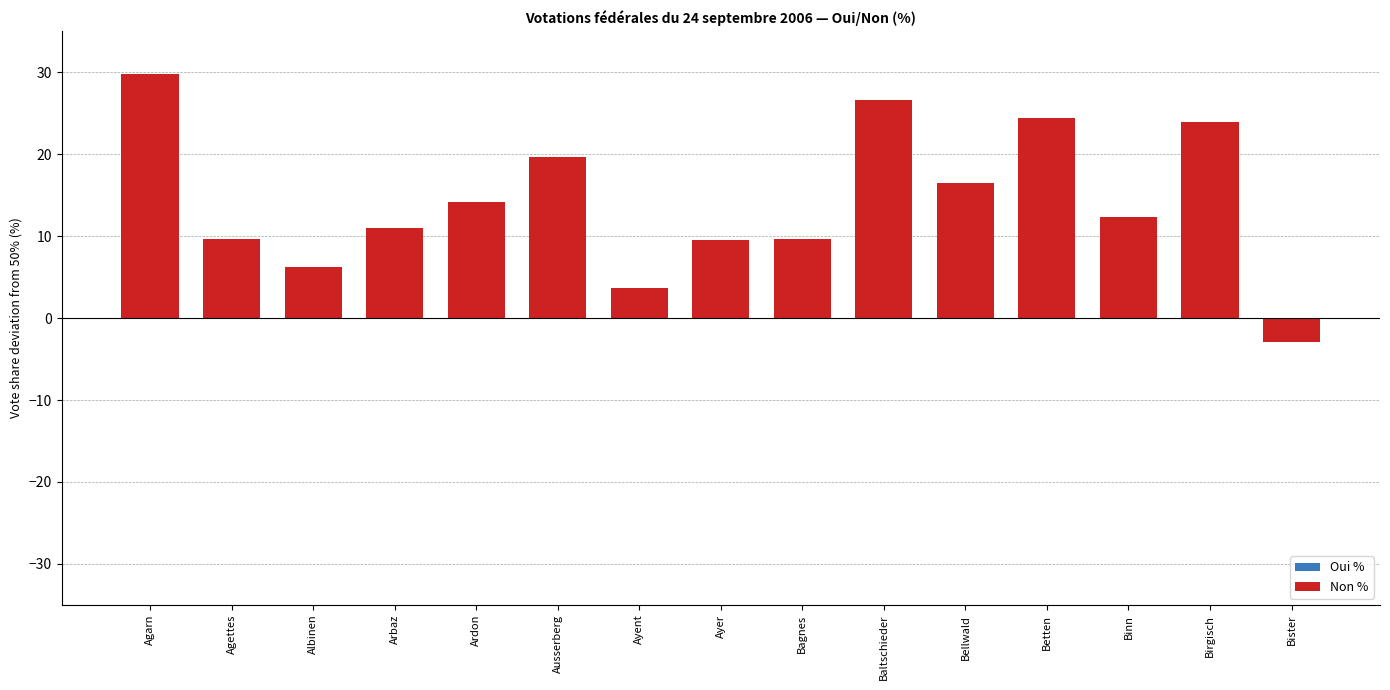

Read the Oui % value at Agarn.

29.7